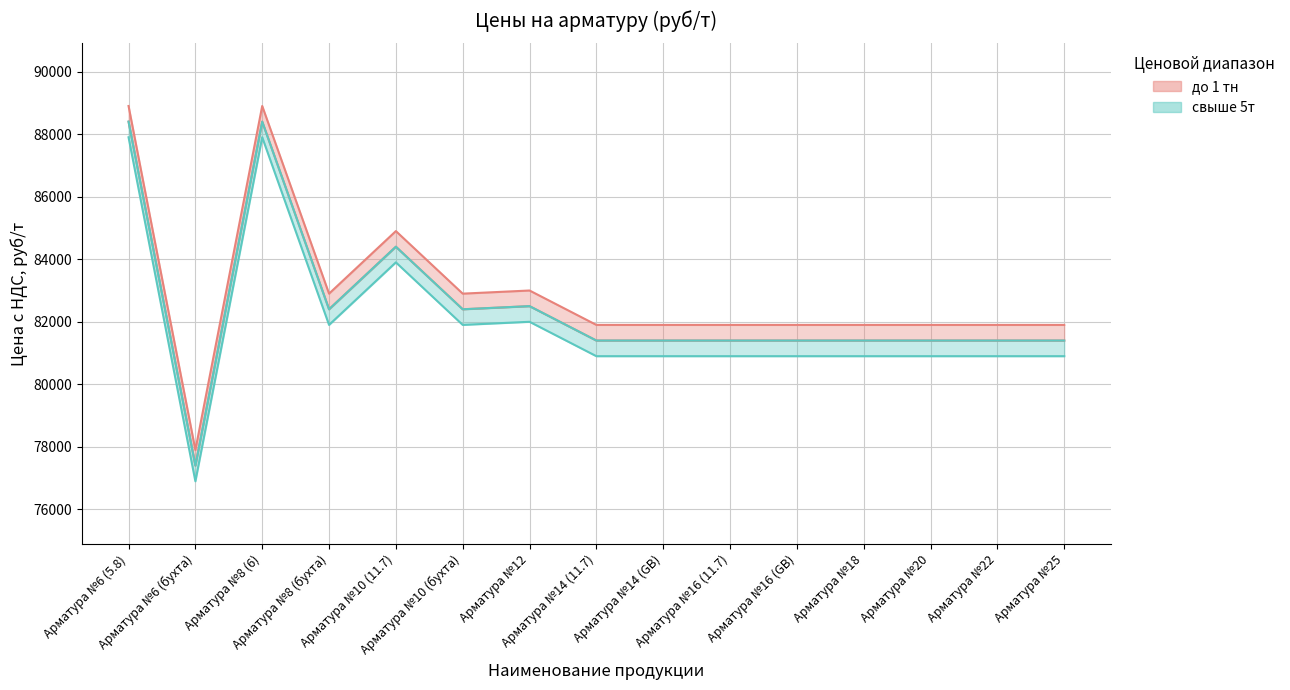

The до 1 тн series shows 28241 at Арматура №22. True or false?

False